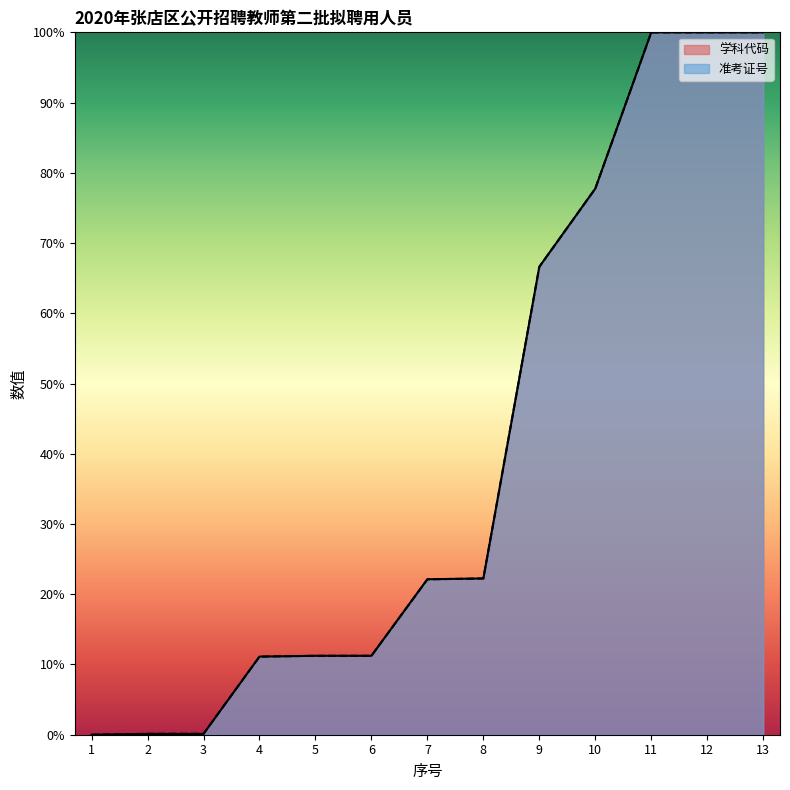

What is the sum of the 学科代码 values at 1 and 5?

11.2